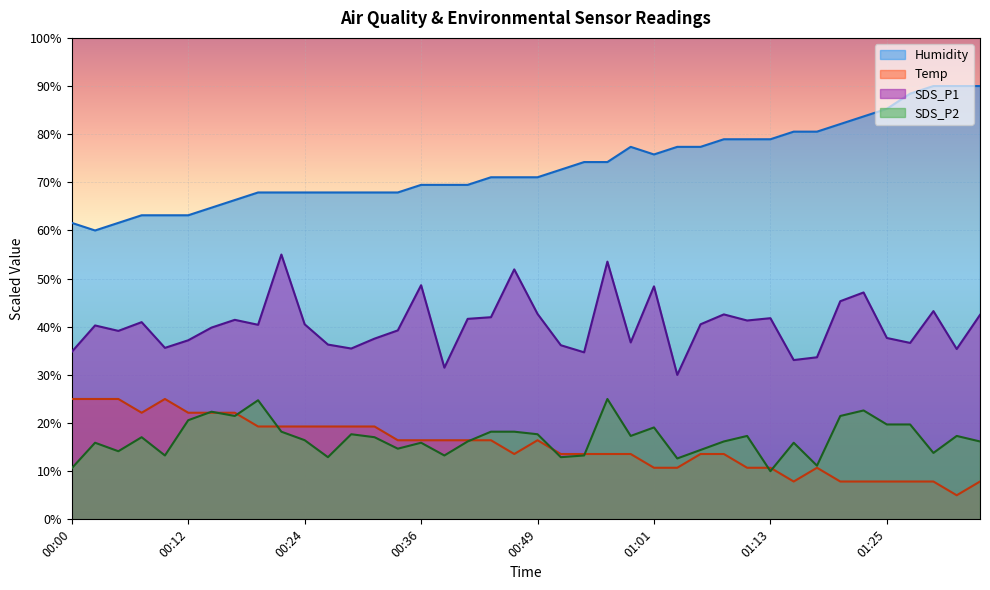

Between 01:18 and 00:39, which is larger?

00:39